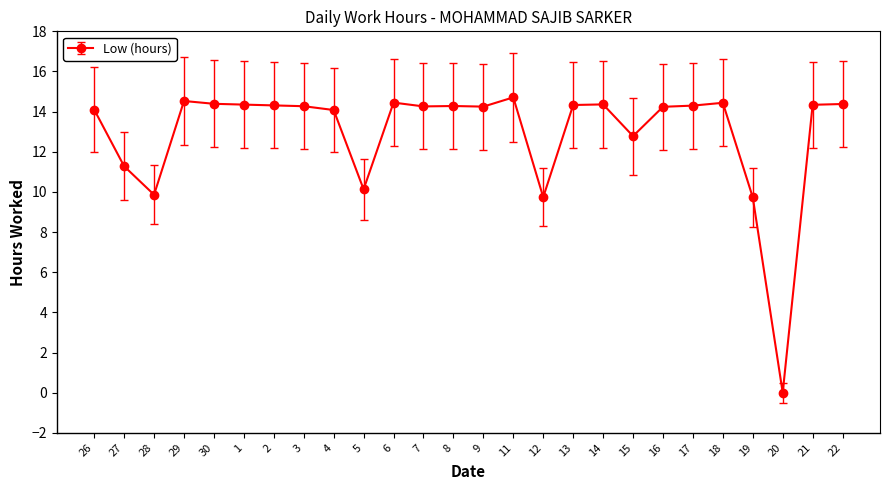

Does the chart display data point markers on the line(s)?

Yes